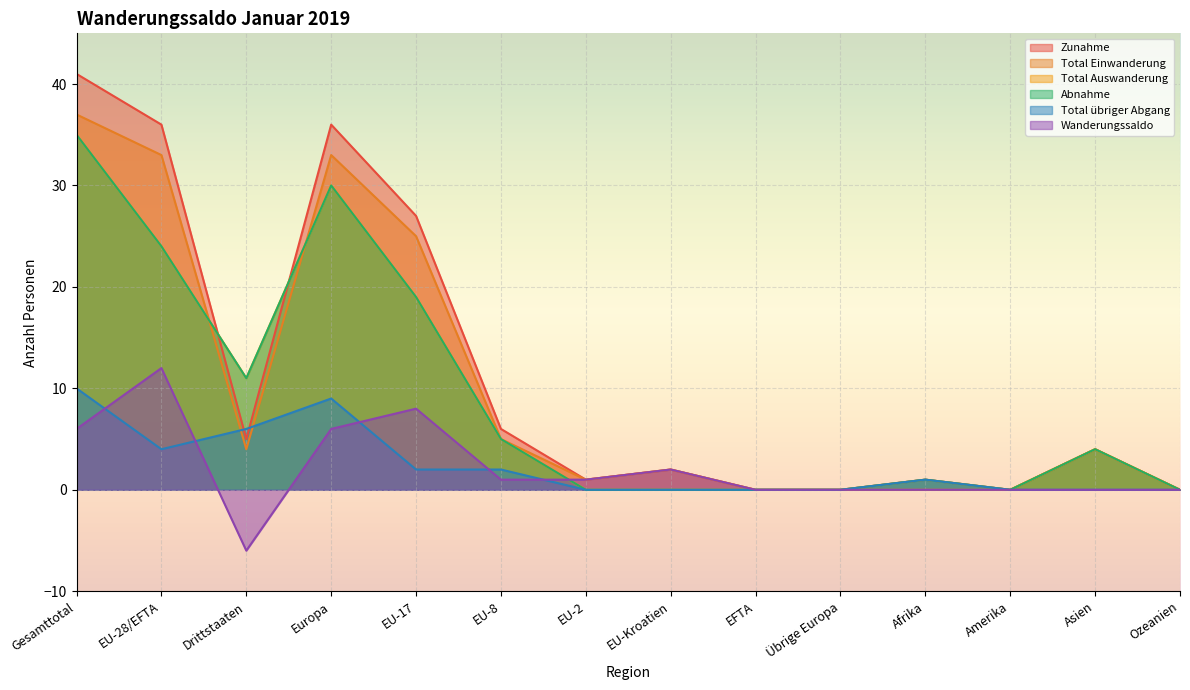

Is the value of Wanderungssaldo at EU-2 greater than the value of Total Auswanderung at EU-2?

Yes